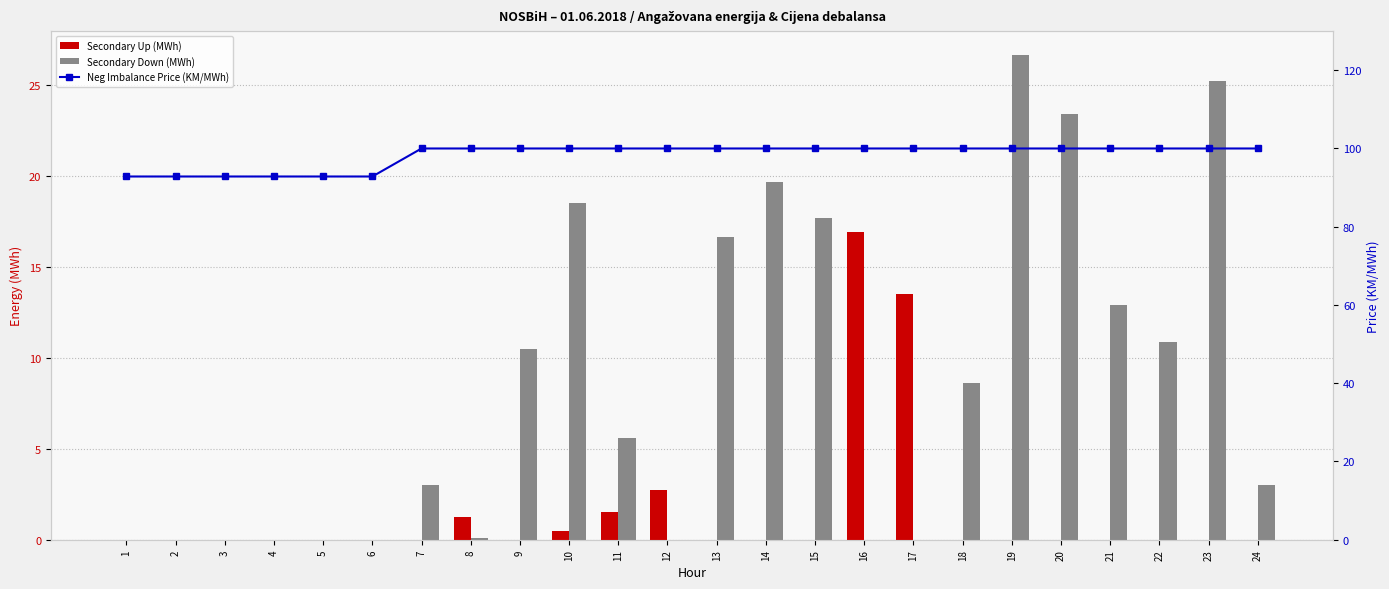

Between 13 and 22, which is larger?

13